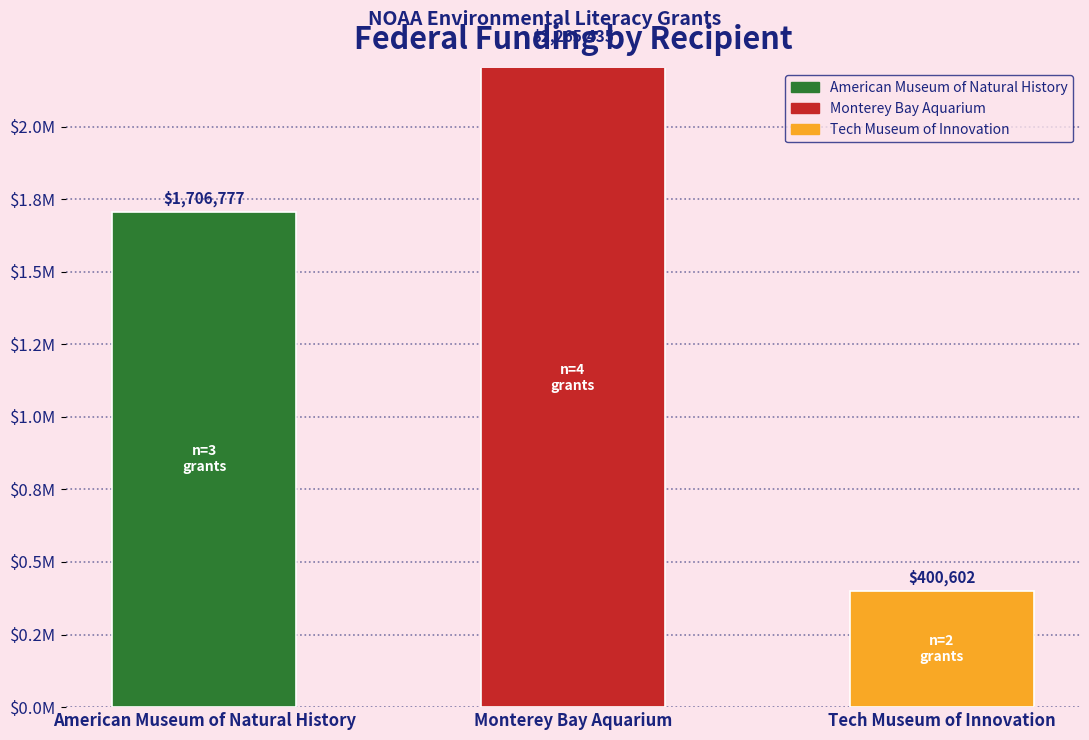

The value at American Museum of Natural History is 1706777. True or false?

True